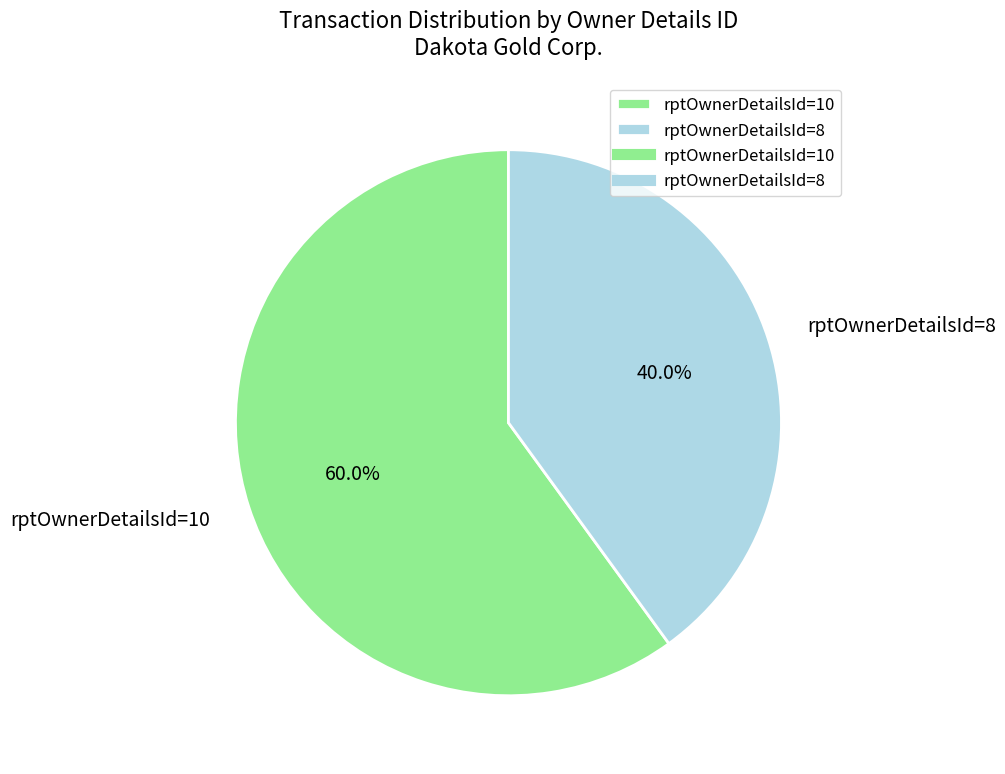

To the nearest percent, what is the difference between the largest and smallest slice percentages?

20%